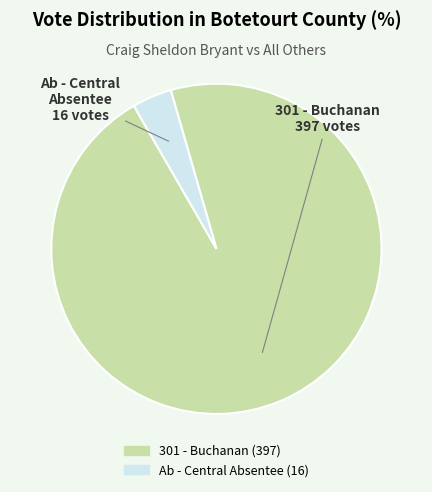

Does any single category account for the majority?

Yes